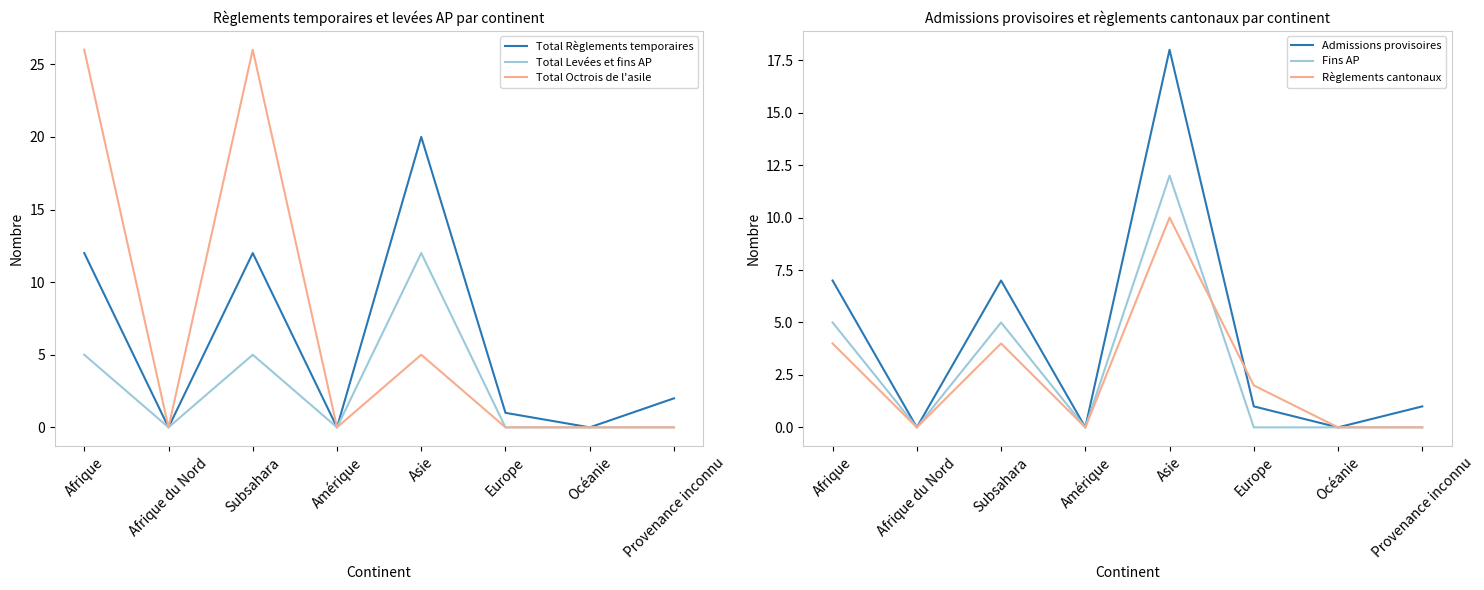

At how many categories does at least one series exceed 2?

3